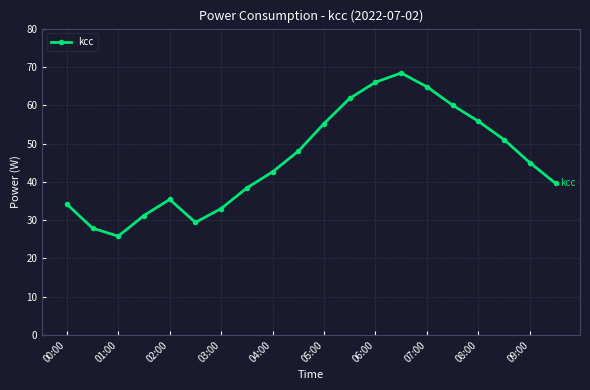

What is the value of the 9th point from the left?

42.6